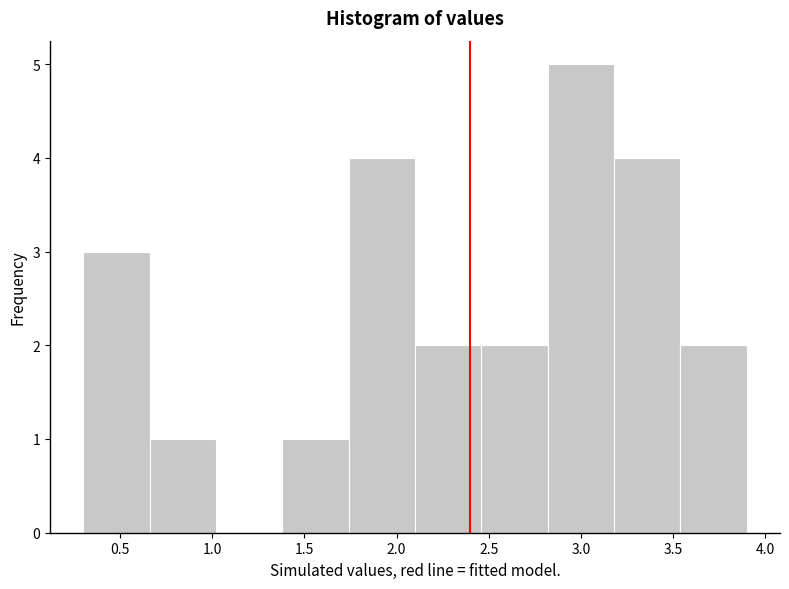

Over which range of the x-axis is the bar tallest?

2.82 to 3.18